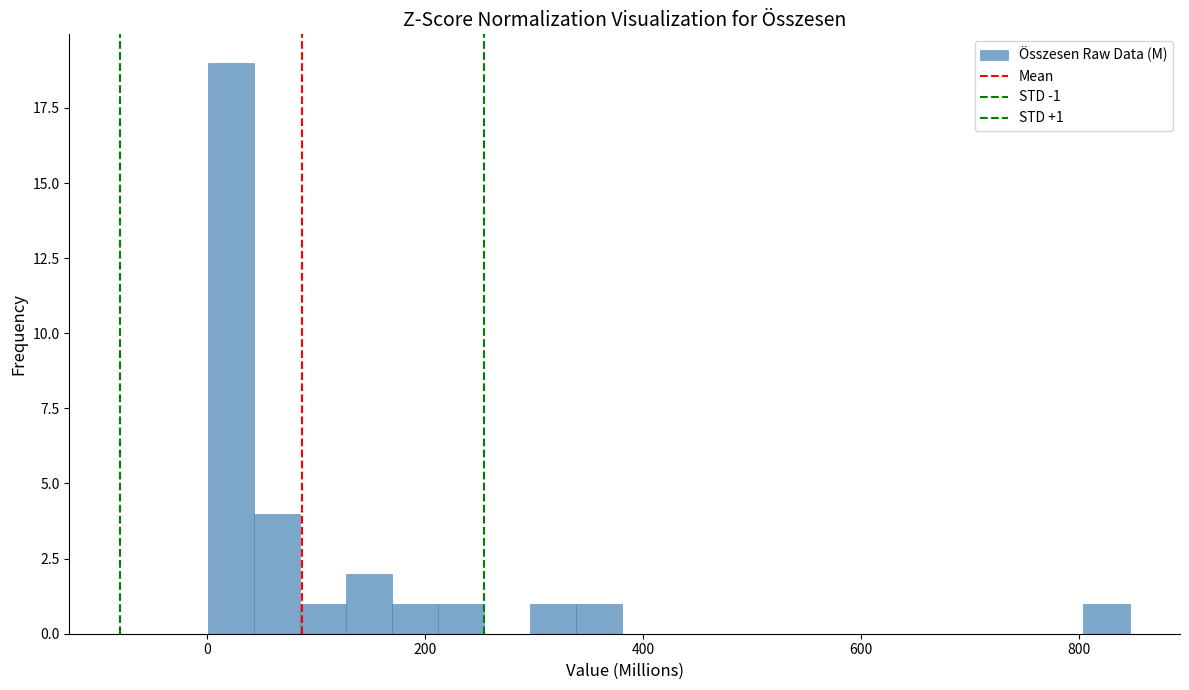

Read against the x-axis, roughly where is the centre of the tallest bar?

20